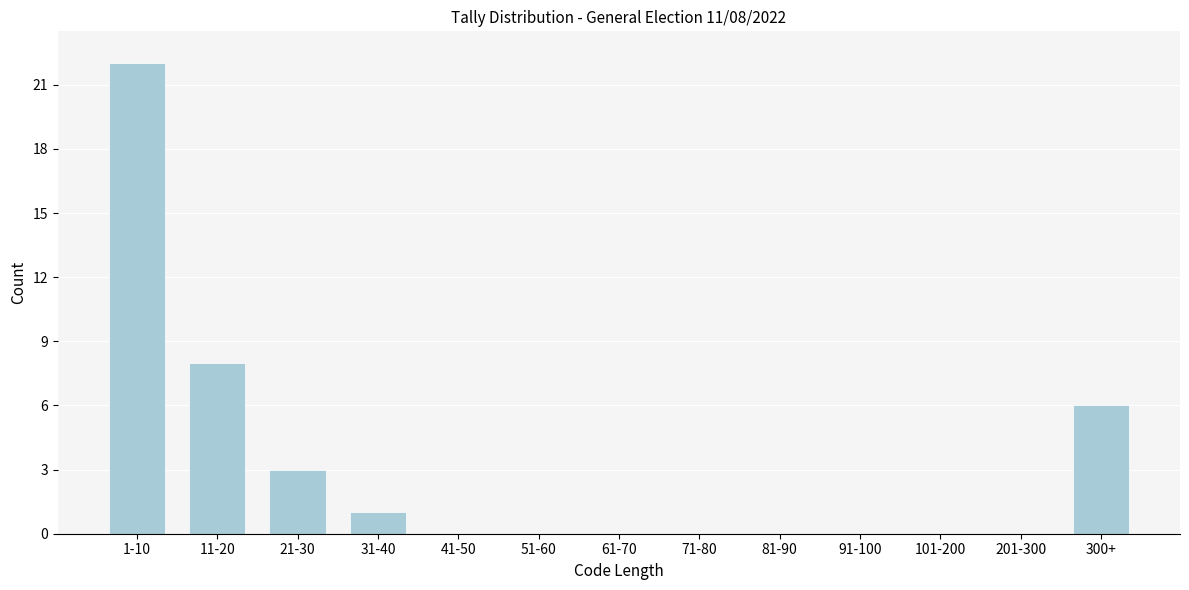

Reading left to right, what are all the values shown in this chart?

1-10=22	11-20=8	21-30=3	31-40=1	41-50=0	51-60=0	61-70=0	71-80=0	81-90=0	91-100=0	101-200=0	201-300=0	300+=6